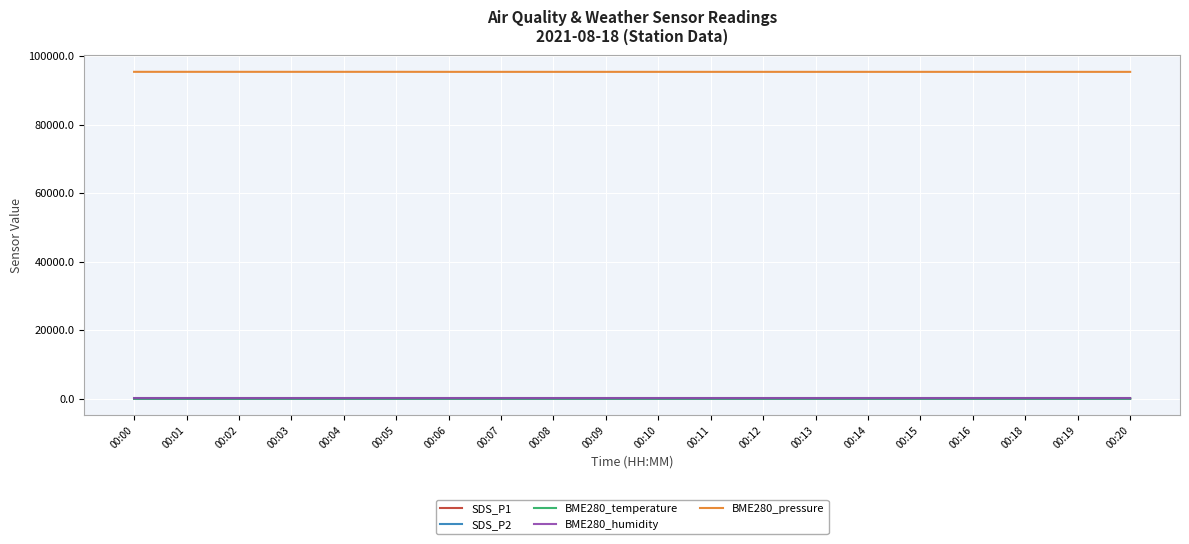

The value of BME280_pressure at 00:00 is 95487.3. True or false?

True